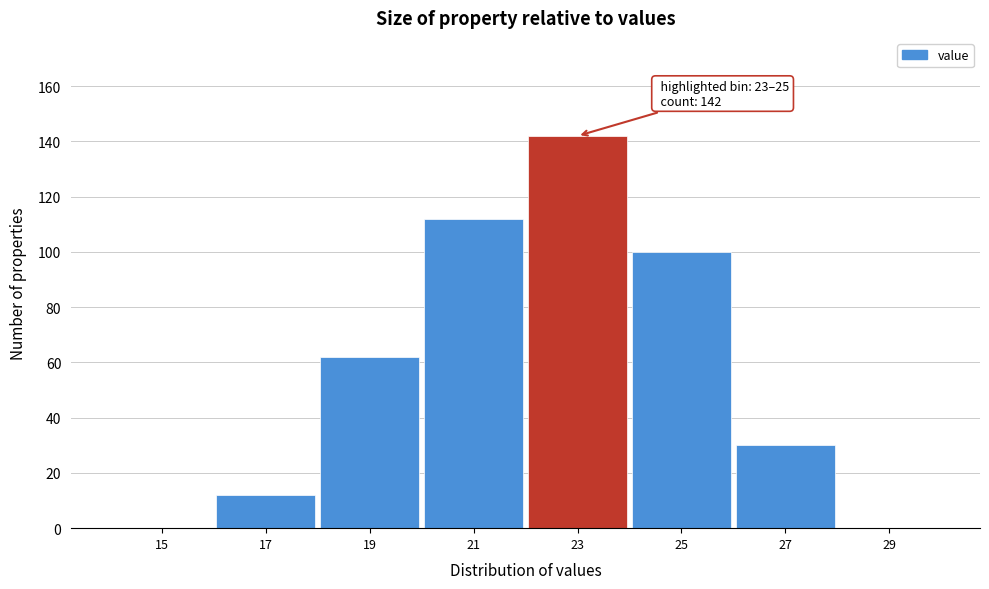

Reading left to right, extract all data points from this chart.

15=0	17=12	19=62	21=112	23=142	25=100	27=30	29=0